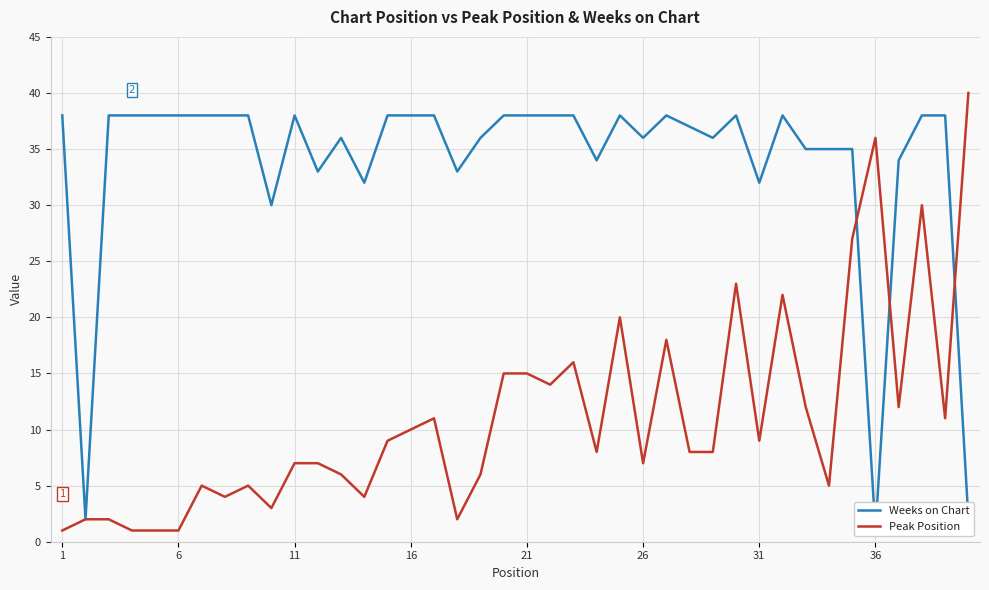

The value of Peak Position at 31 is 9. True or false?

True